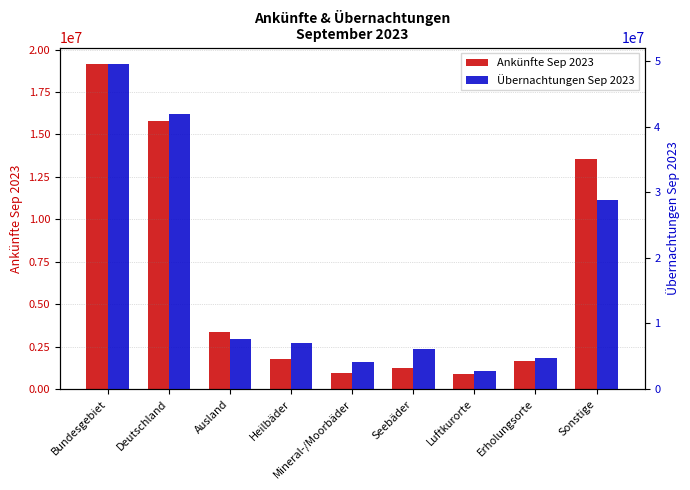

Reading left to right, what are all the values shown in this chart?

Ankünfte Sep 2023: 19160655	15783330	3377325	1783071	959981	1234163	900540	1679403	13563478
Übernachtungen Sep 2023: 49551294	41863632	7687662	7068779	4153982	6159454	2743891	4798670	28780500